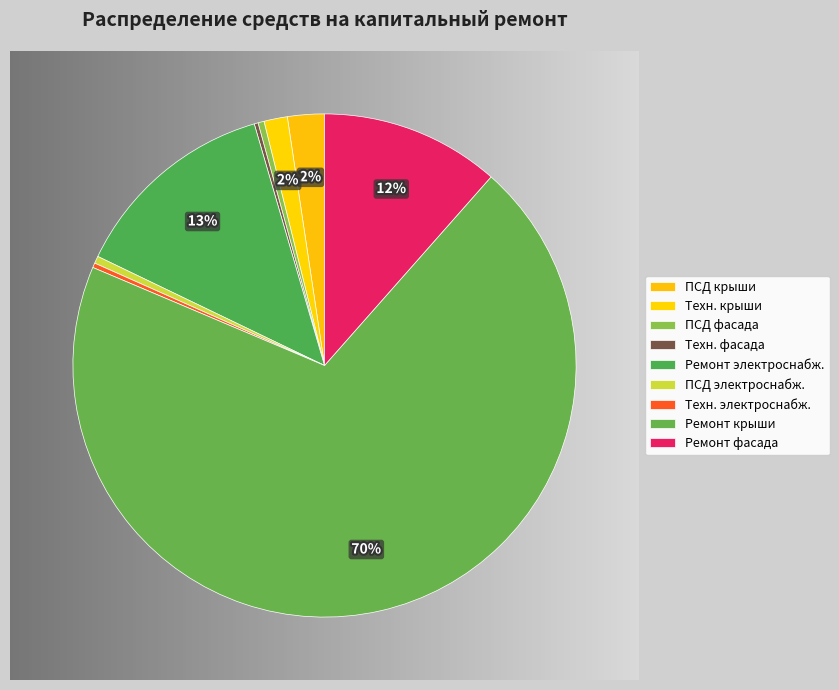

Rank the categories by value from lowest to highest.

Технадзор на ремонт фасада, Технадзор на ремонт систем электроснабжения, ПСД на ремонт фасада, ПСД на ремонт систем электроснабжения, Технадзор на ремонт крыши, ПСД на ремонт крыши, Ремонт фасада, Ремонт систем электроснабжения, Ремонт крыши